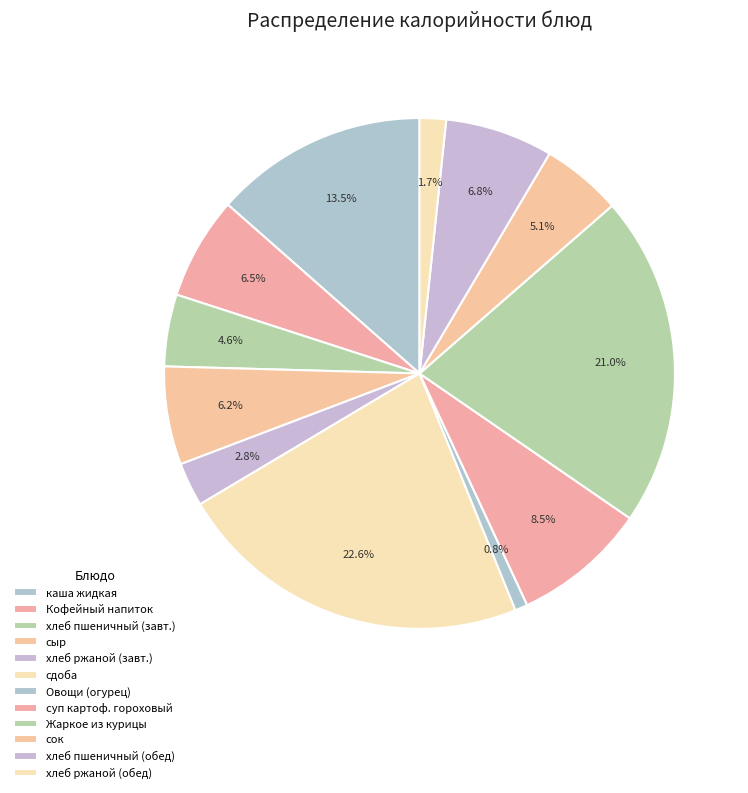

To the nearest percent, what is the difference between the largest and smallest slice percentages?

22%